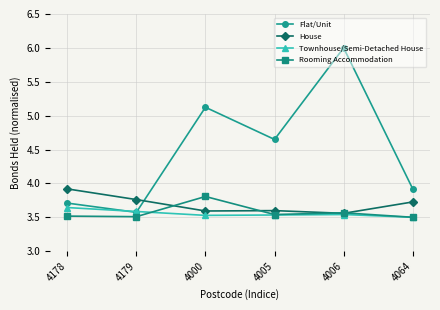

How many House values are between 3 and 4?

6